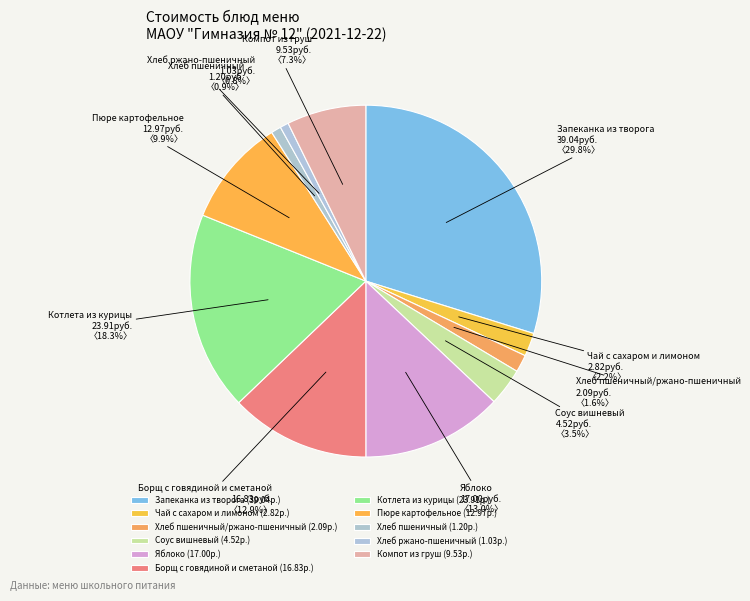

Between Яблоко and Соус вишневый, which is larger?

Яблоко